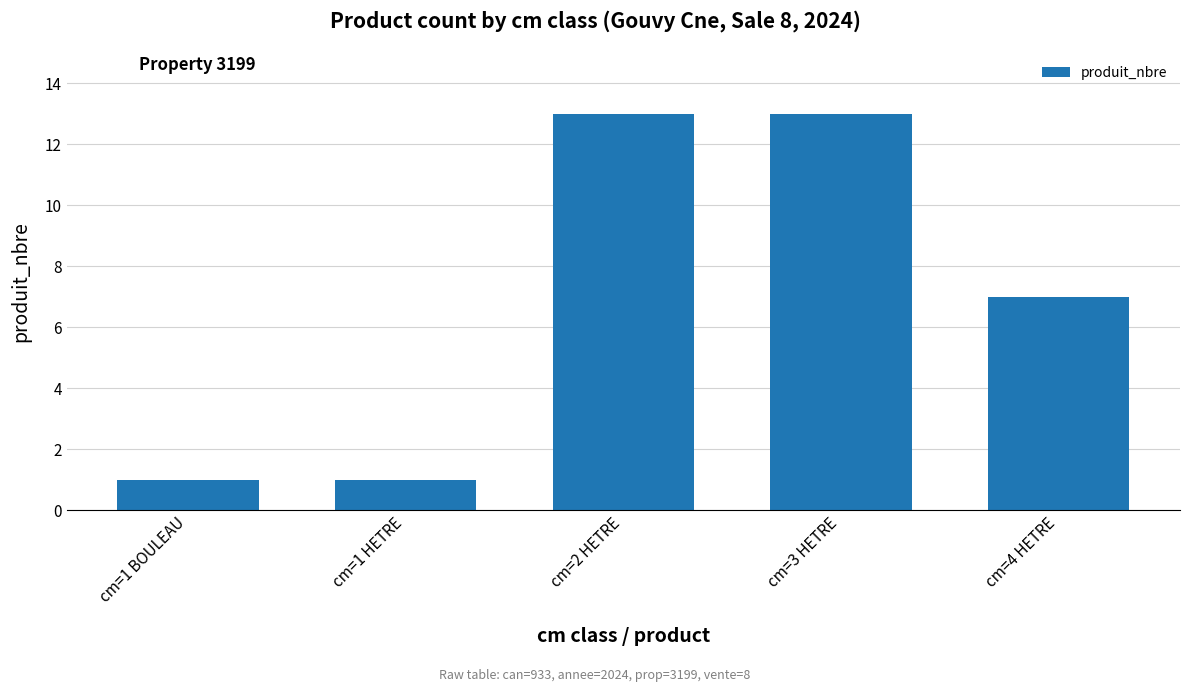

Where does the data first go above 7?

cm=2 HETRE